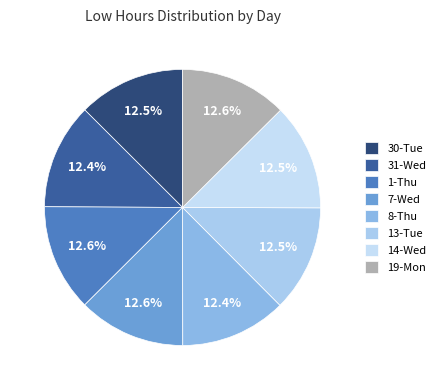

How many segments does this pie chart have?

8